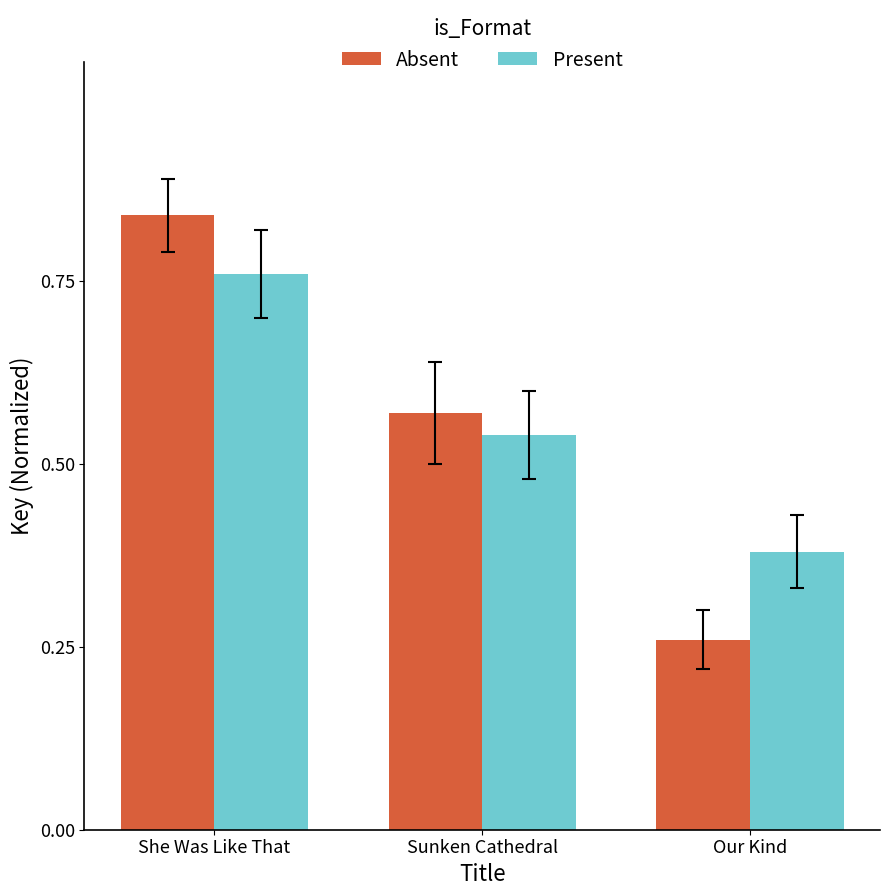

Count the Absent values in the range 0 to 1.

3